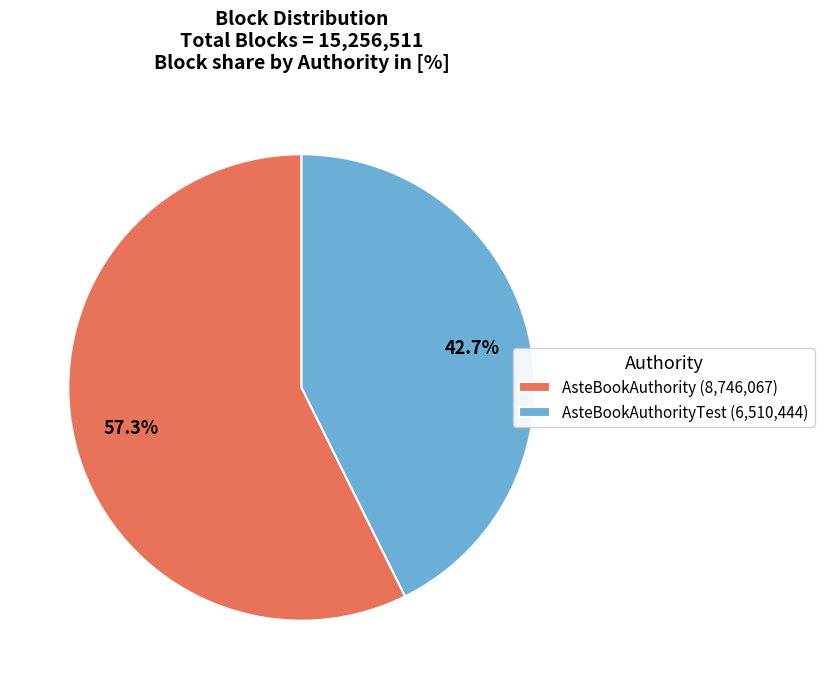

Which has a higher value, AsteBookAuthorityTest (6,510,444) or AsteBookAuthority (8,746,067)?

AsteBookAuthority (8,746,067)